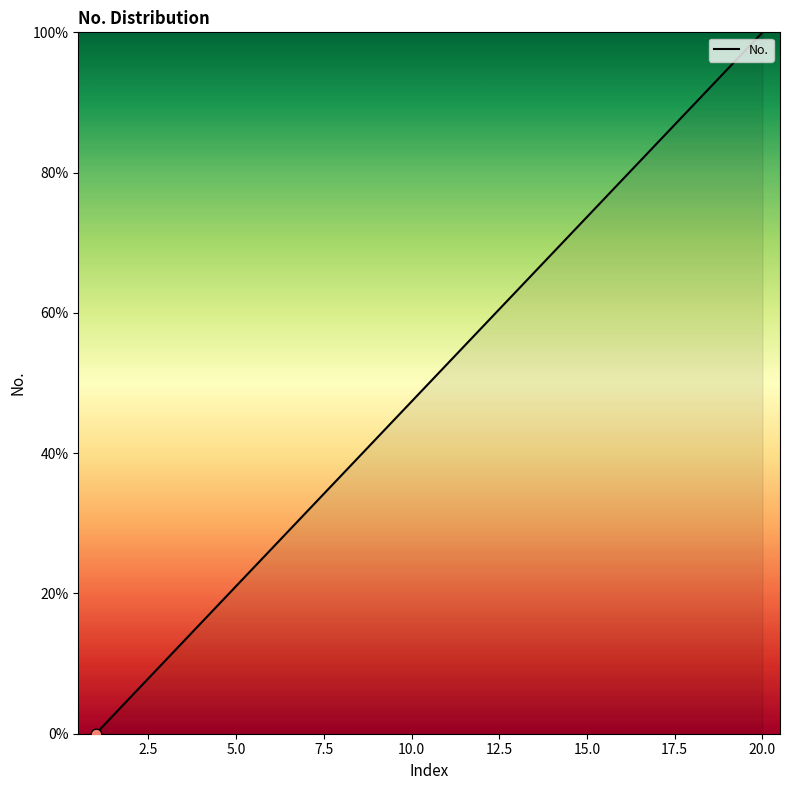

What is the maximum value shown in the chart?

100.0